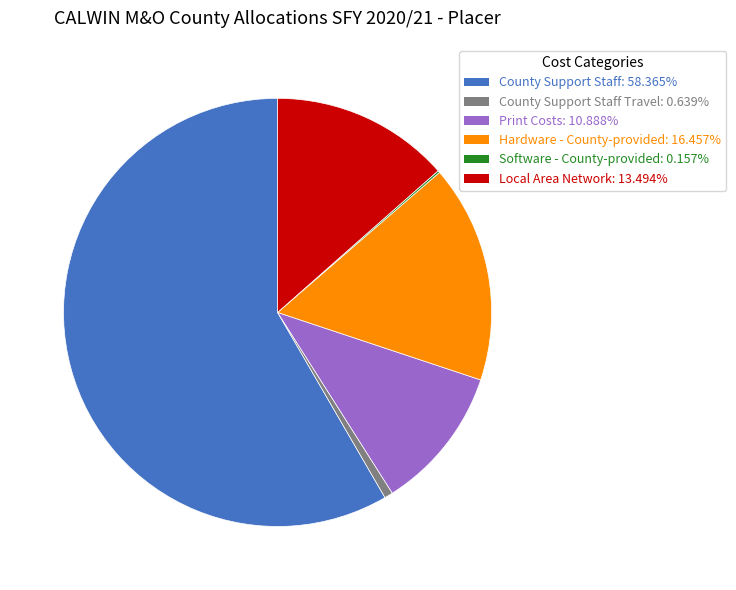

Is there a majority slice in this chart?

Yes